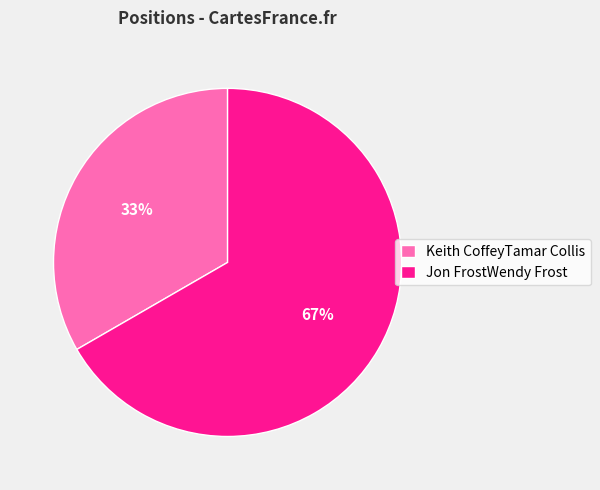

Is the sum of Jon FrostWendy Frost and Keith CoffeyTamar Collis greater than half?

Yes